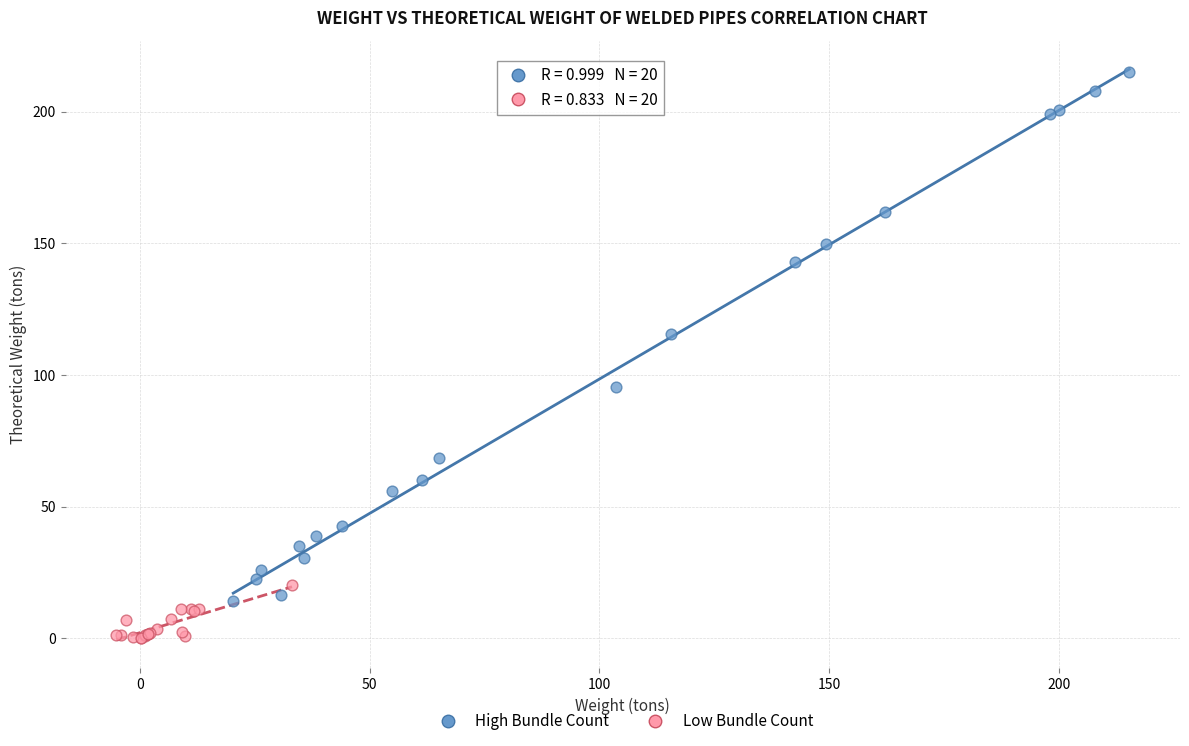

Which series has the widest spread of Y values?

High Bundle Count